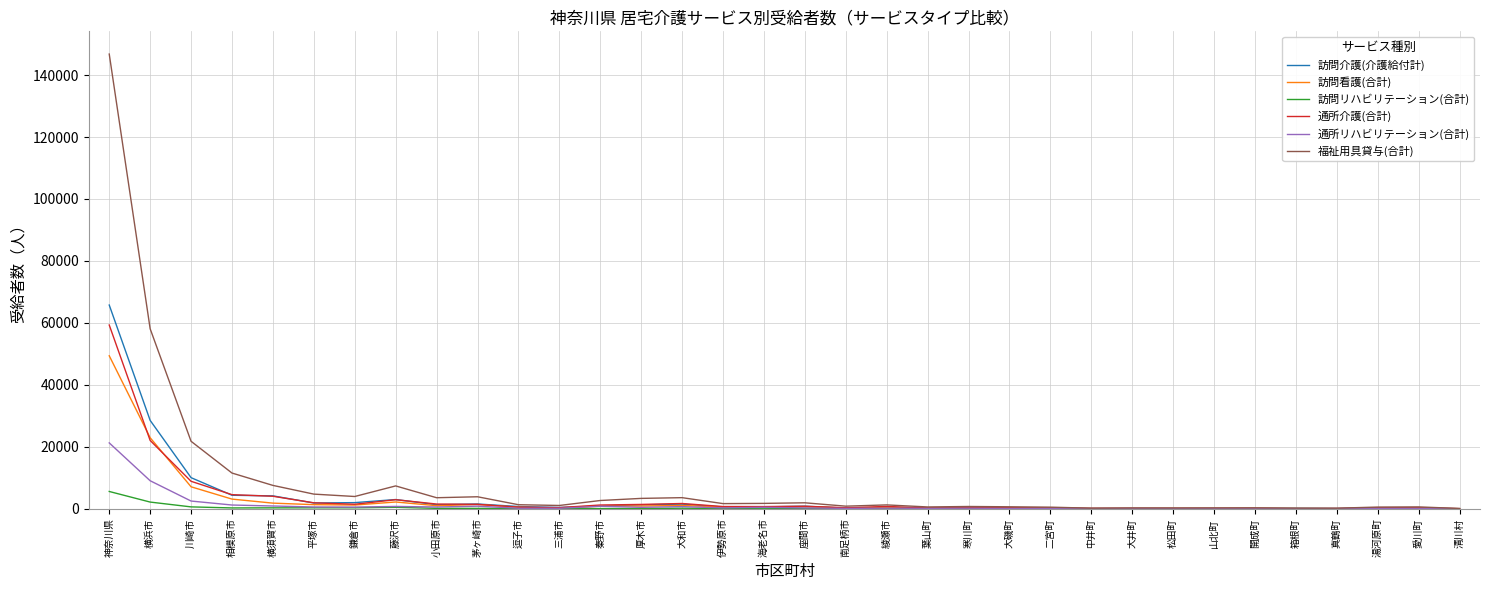

How many categories are shown in the chart?

34